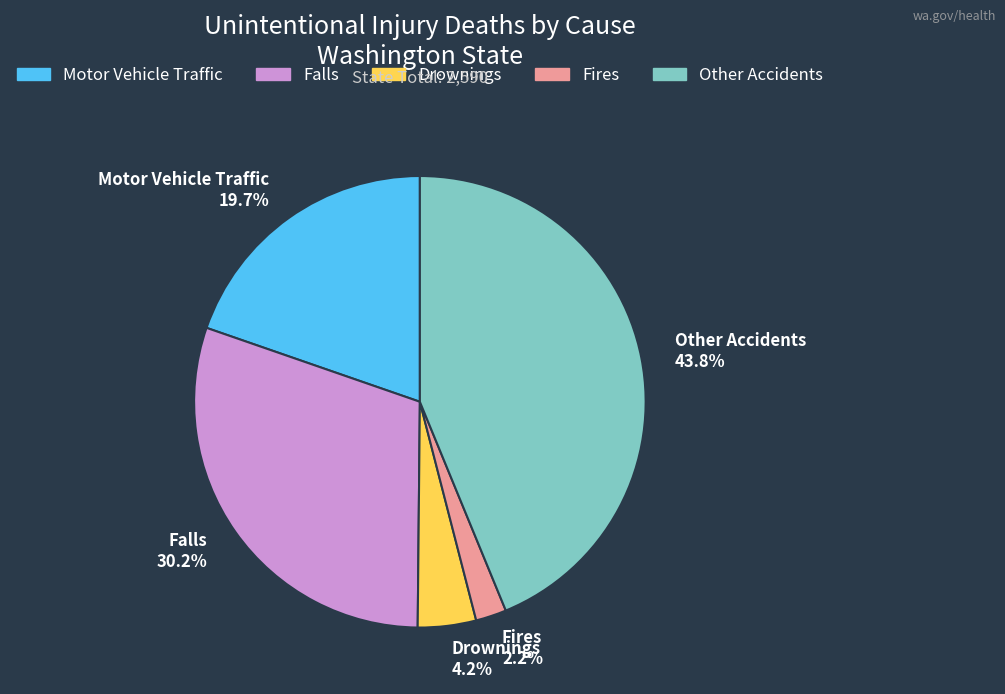

What percentage is the Drownings slice, to the nearest percent?

4%